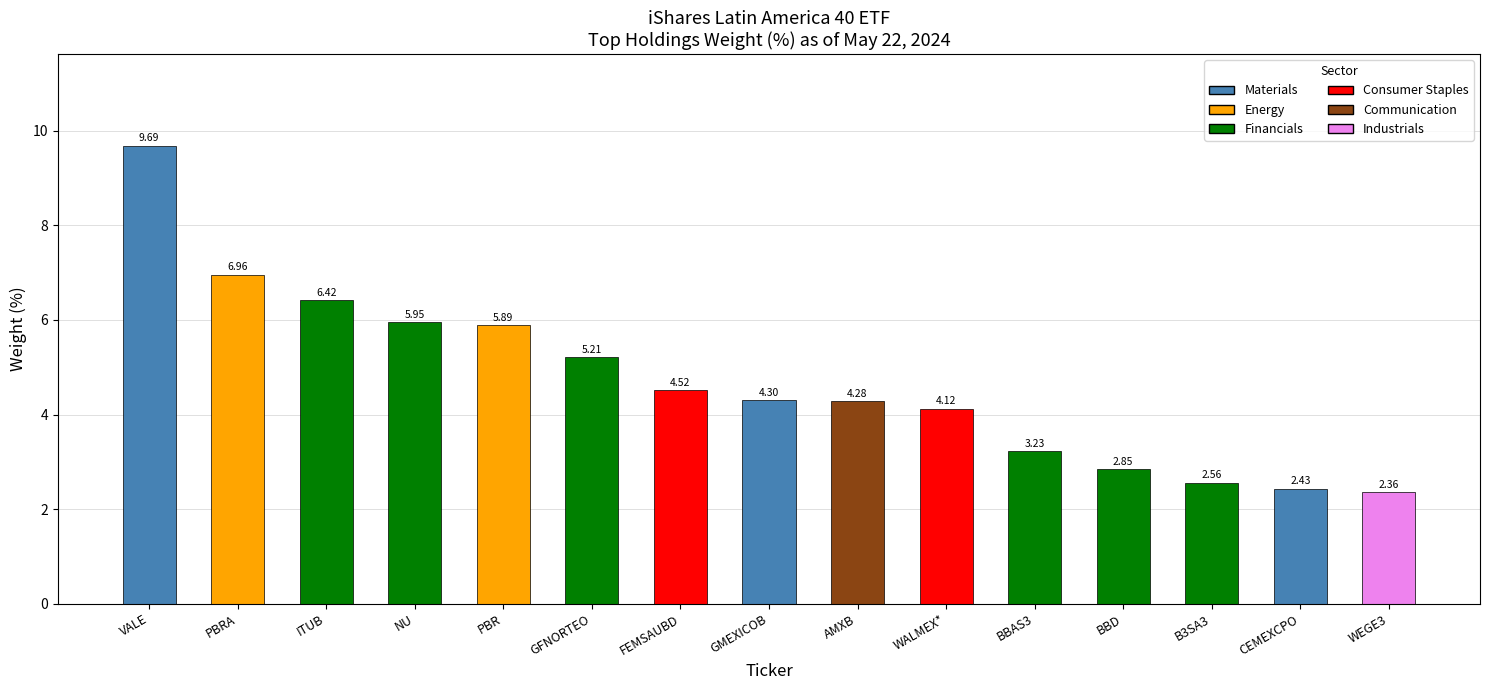

Which has a higher value, VALE or WALMEX*?

VALE